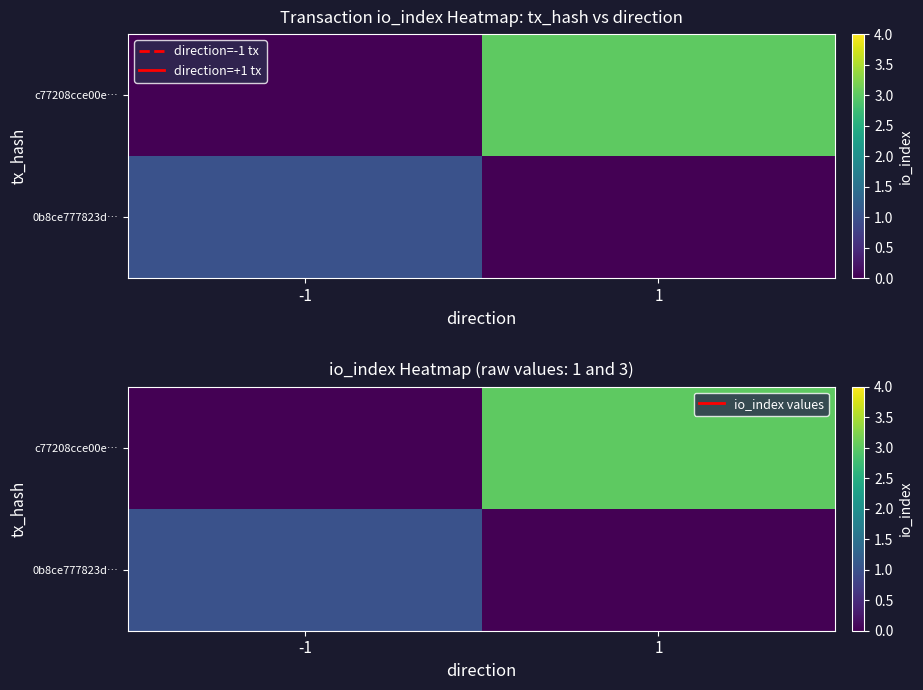

What is the highest value of the row_1 series?

3